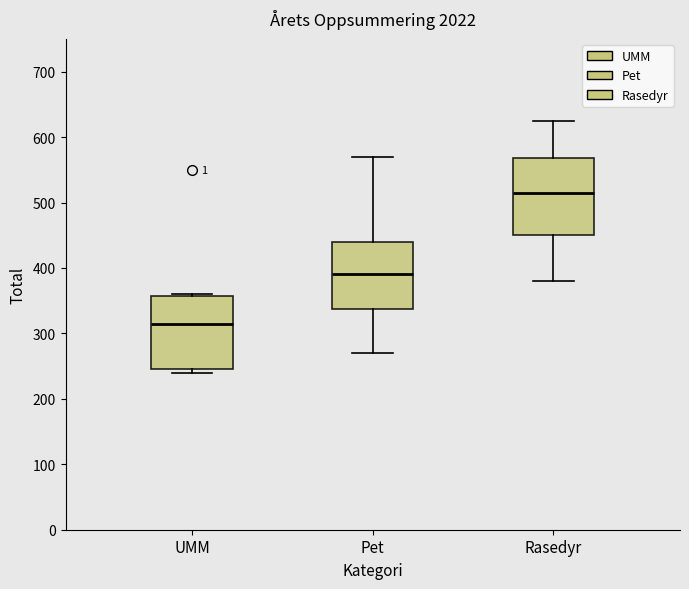

Reading left to right, transcribe this box plot: for each box, give where its median line is, the range the box spans, and where its two whiskers end, as read against the y-axis. The values are not printed on the chart, so give them approximately, as read against the axis.

UMM: median 320, box 250 to 360, whiskers 240 to 360
Pet: median 390, box 340 to 440, whiskers 270 to 570
Rasedyr: median 520, box 450 to 570, whiskers 380 to 630